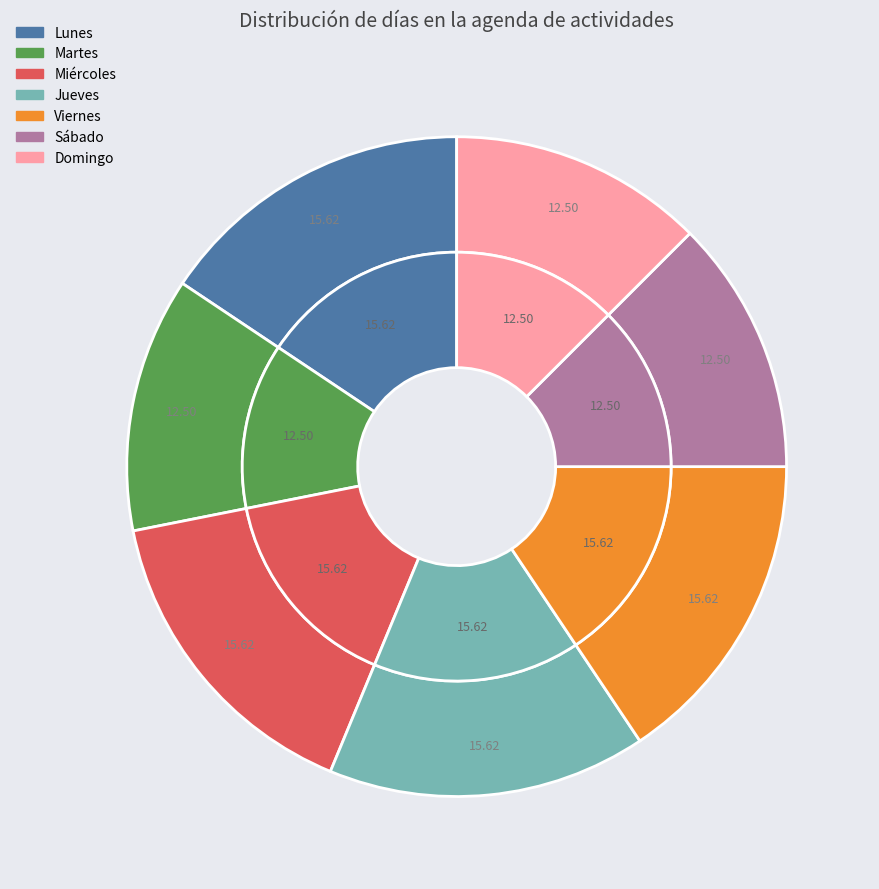

To the nearest percent, what is the average slice percentage?

14%